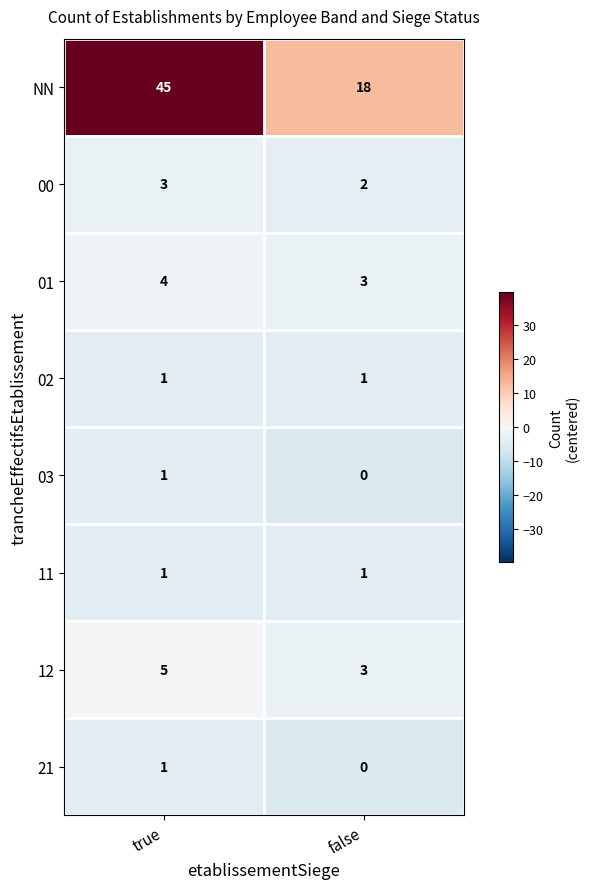

Which series has the widest spread of values?

NN